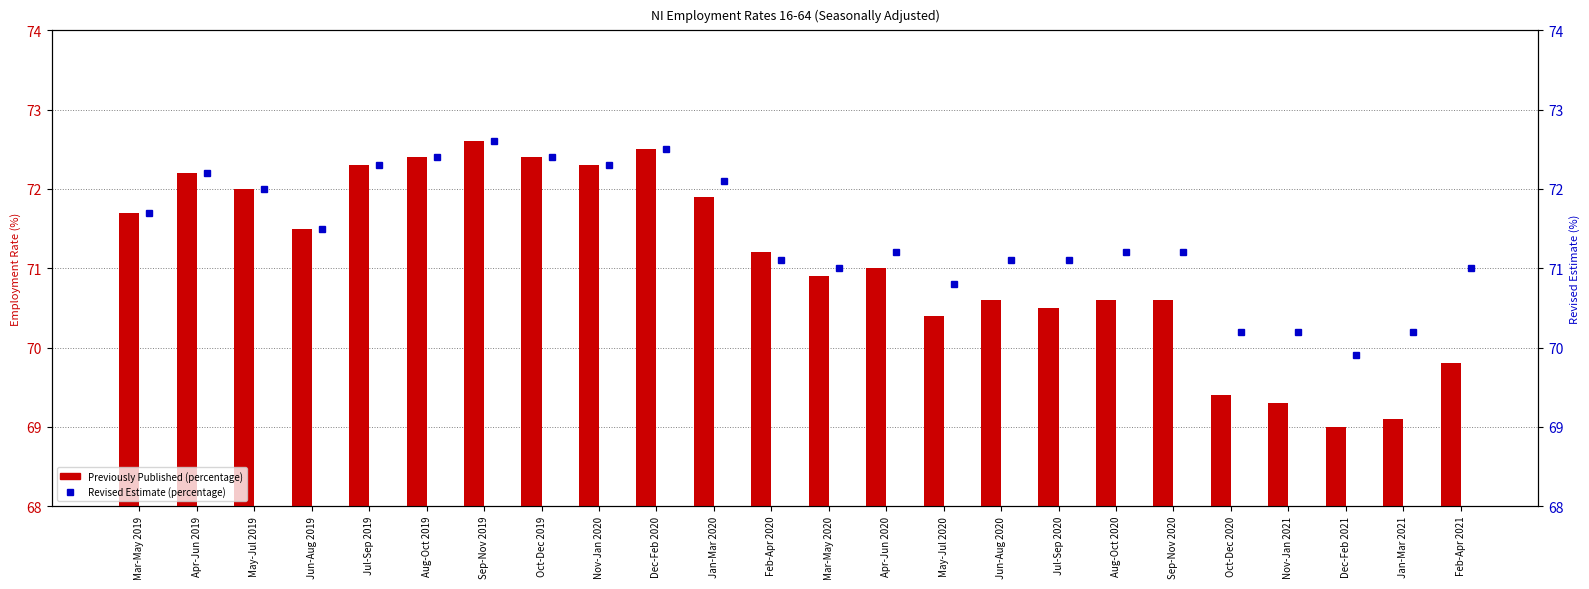

True or false: Previously Published (percentage) has a value of 70.6 at Jun-Aug 2020.

True